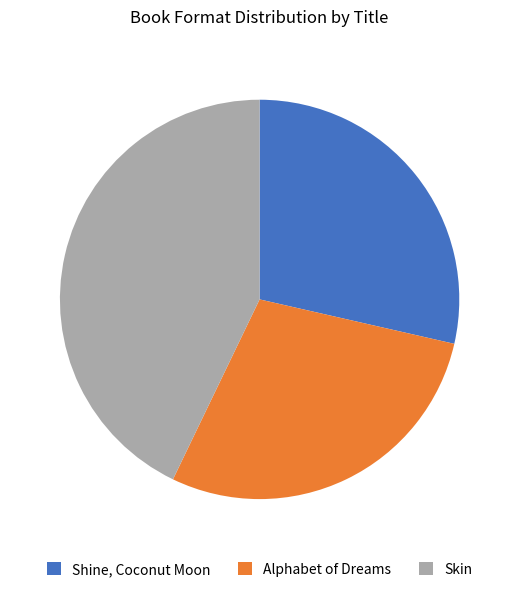

What is the ratio of the value at Shine, Coconut Moon to the value at Alphabet of Dreams?

1.0